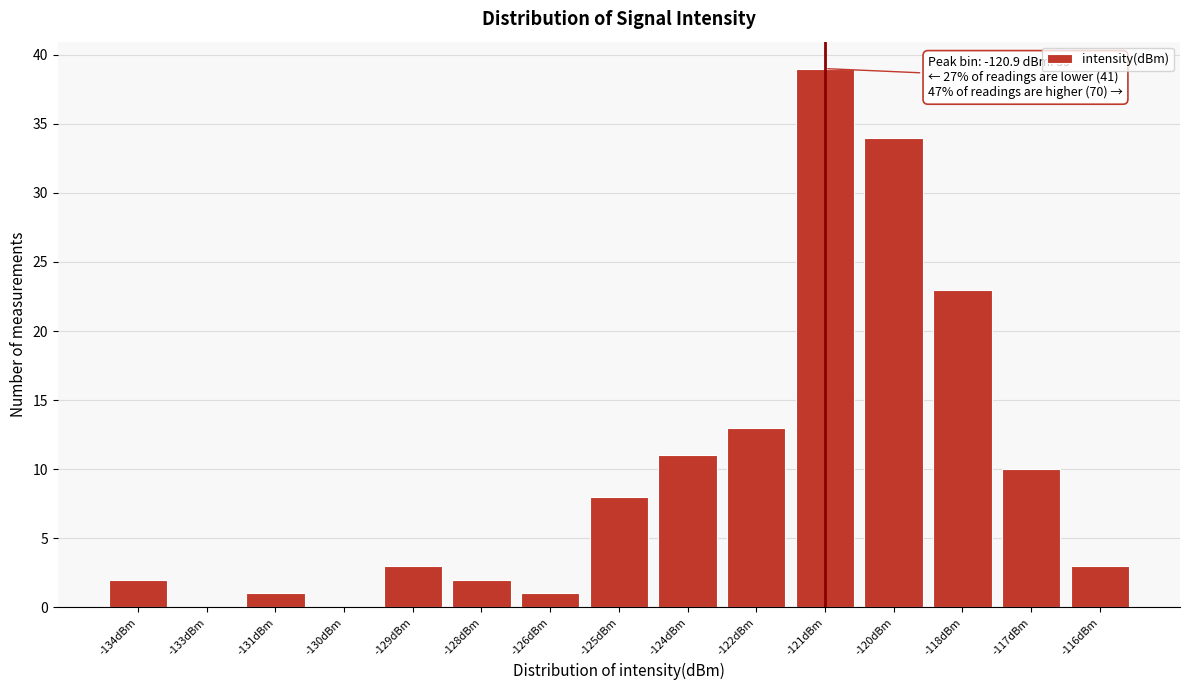

Reading right to left, list all the values displayed in this chart.

-116dBm=3	-117dBm=10	-118dBm=23	-120dBm=34	-121dBm=39	-122dBm=13	-124dBm=11	-125dBm=8	-126dBm=1	-128dBm=2	-129dBm=3	-130dBm=0	-131dBm=1	-133dBm=0	-134dBm=2